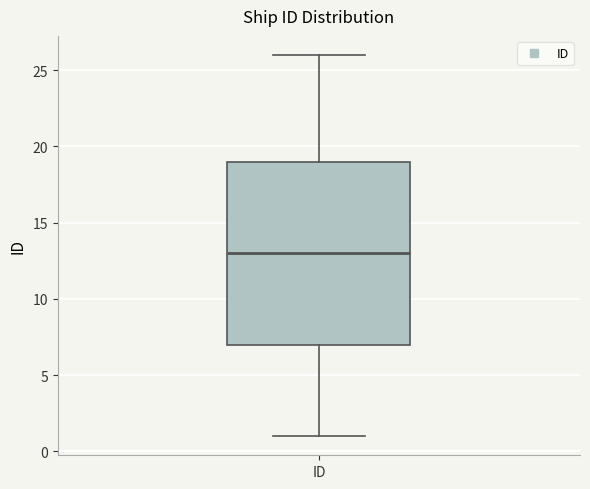

Transcribe this box plot: give where the median line is, the range the box spans, and where the two whiskers end, as read against the y-axis. The values are not printed on the chart, so give them approximately, as read against the axis.

median 13, box 7 to 19, whiskers 1 to 26